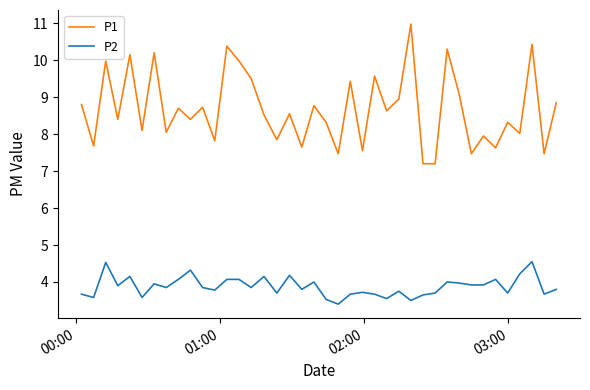

True or false: P1 and P2 intersect in this chart.

False